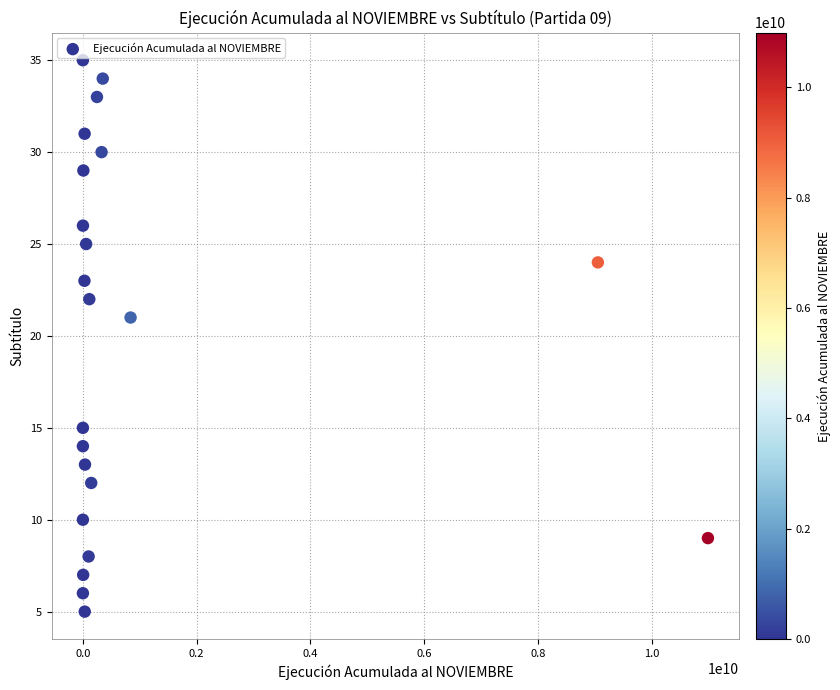

What Y value in the scatter plot is closest to 20?

21